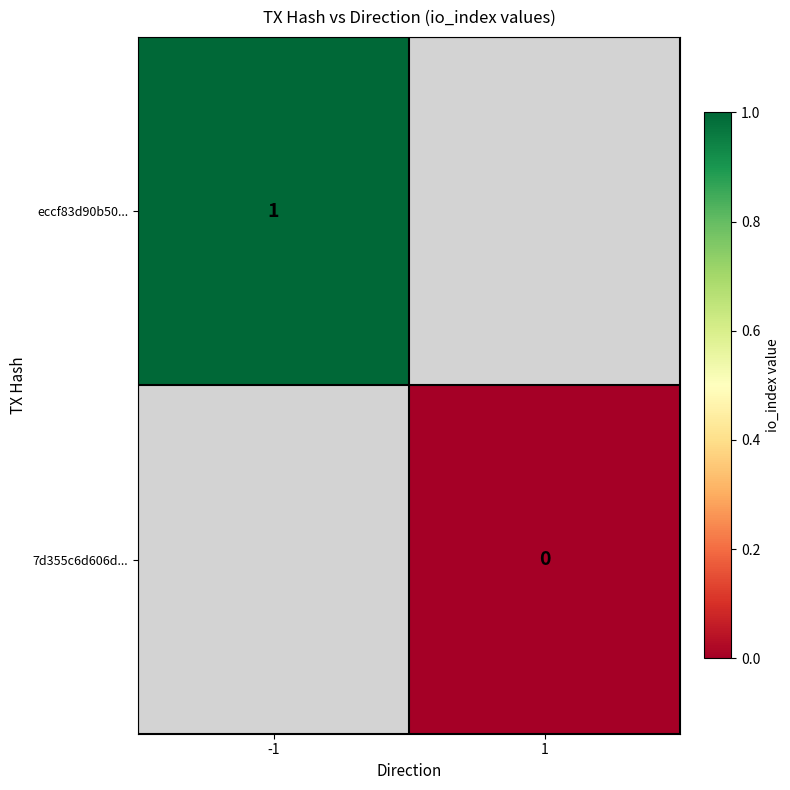

The value of eccf83d90b50... at -1 is 0. True or false?

False